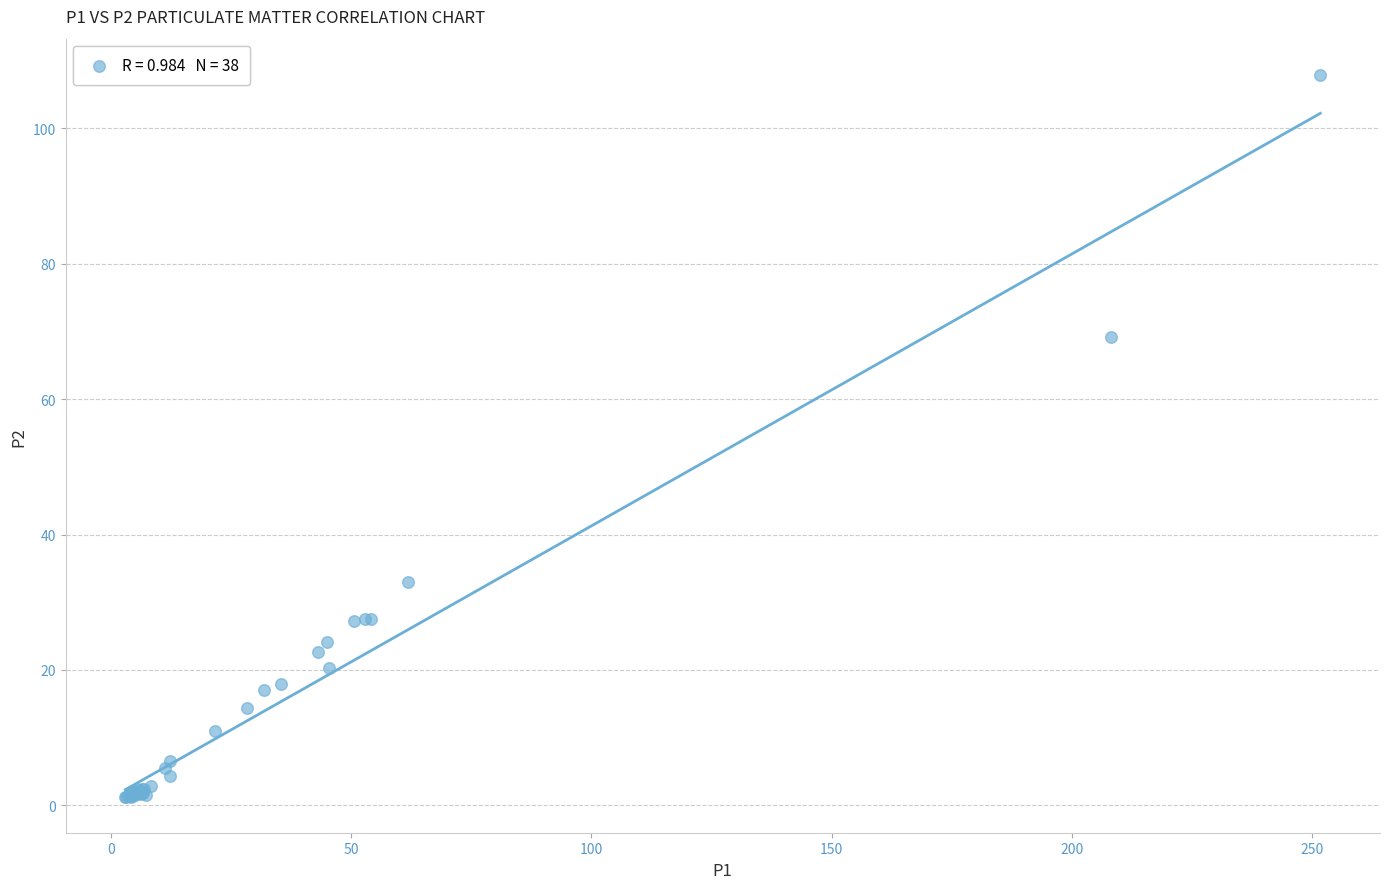

What Y value in the scatter plot is closest to 54?

69.2